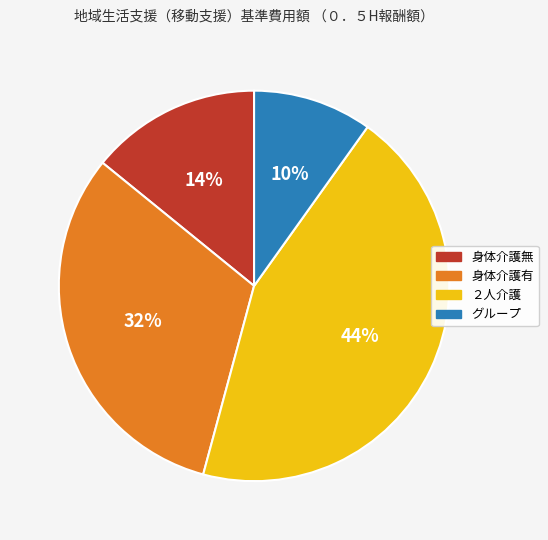

Is it true that 身体介護無 is 14% of the pie?

True